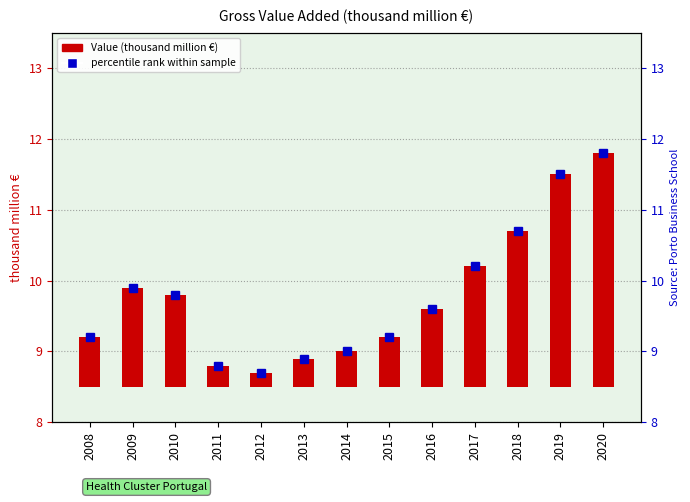

Rank the series at 2020 from highest to lowest value.

percentile rank within sample, Value